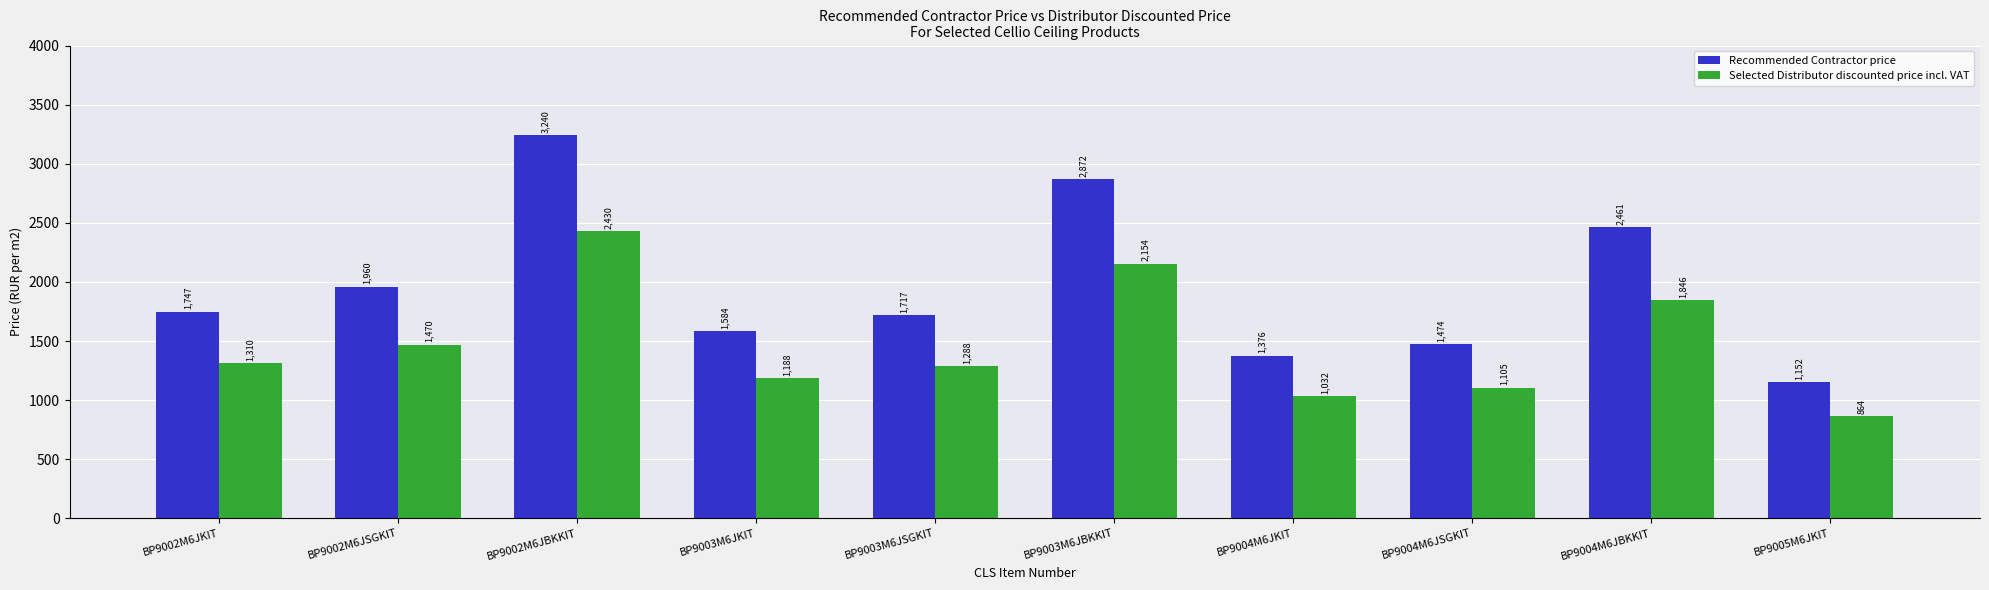

The value of Selected Distributor discounted price incl. VAT at BP9002M6JSGKIT is 1470.0. True or false?

True